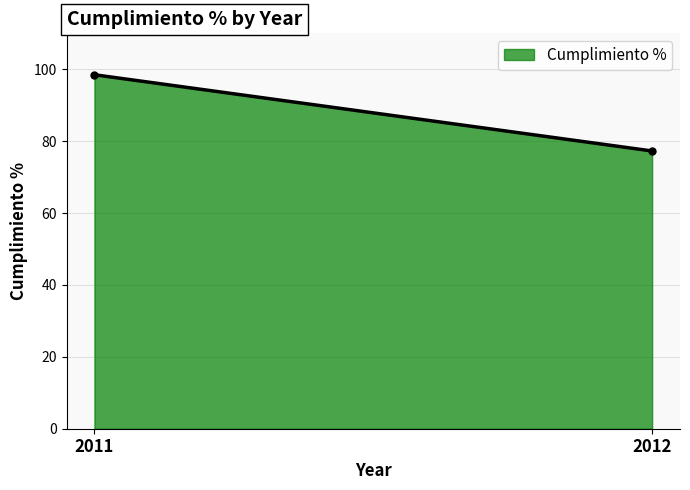

What is the approximate value at 2012?

77.3